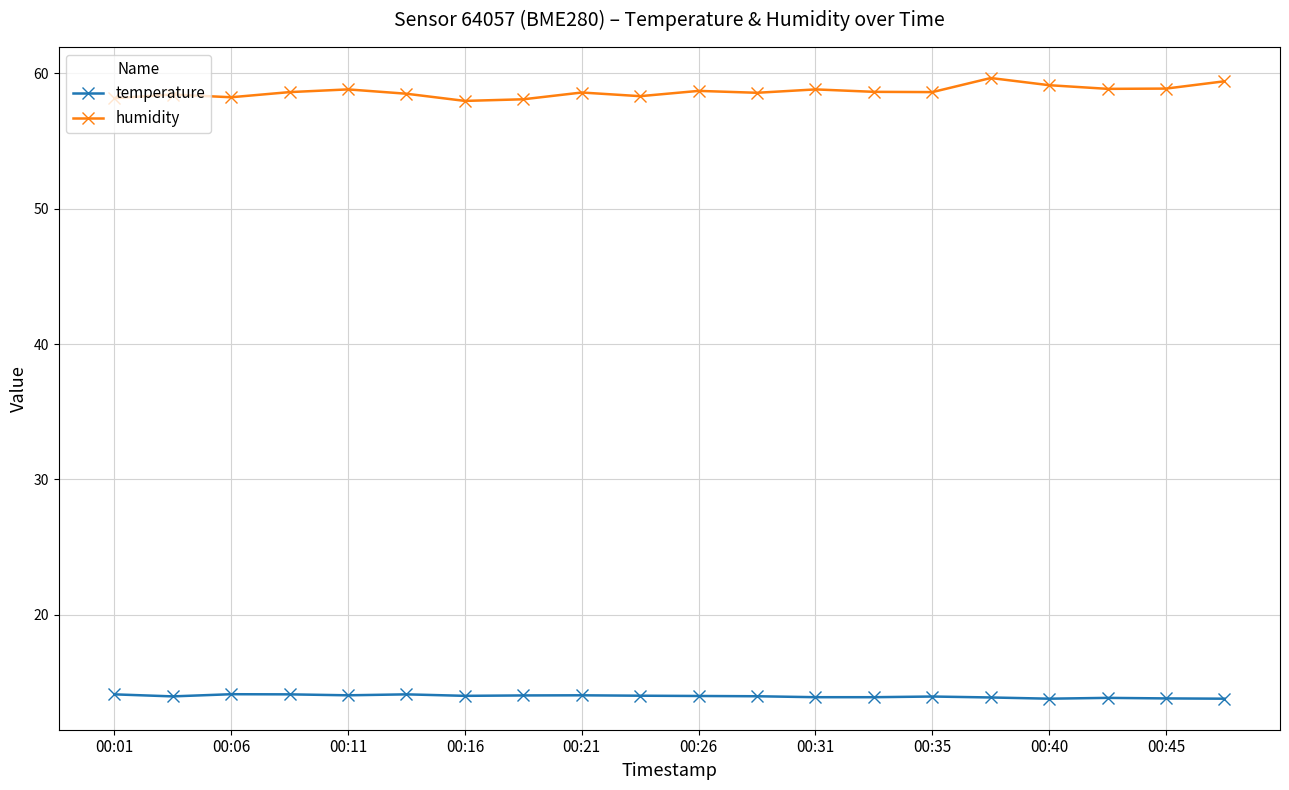

Which series has the widest spread of values?

humidity